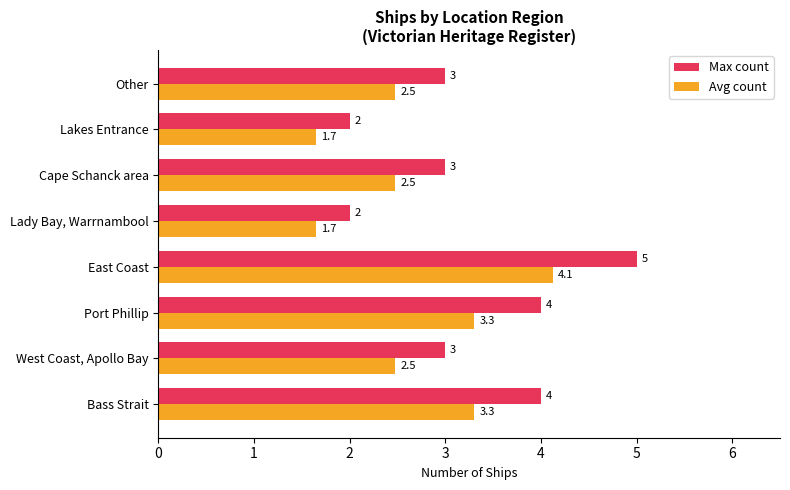

What are all the series names shown in the legend?

Max count, Avg count